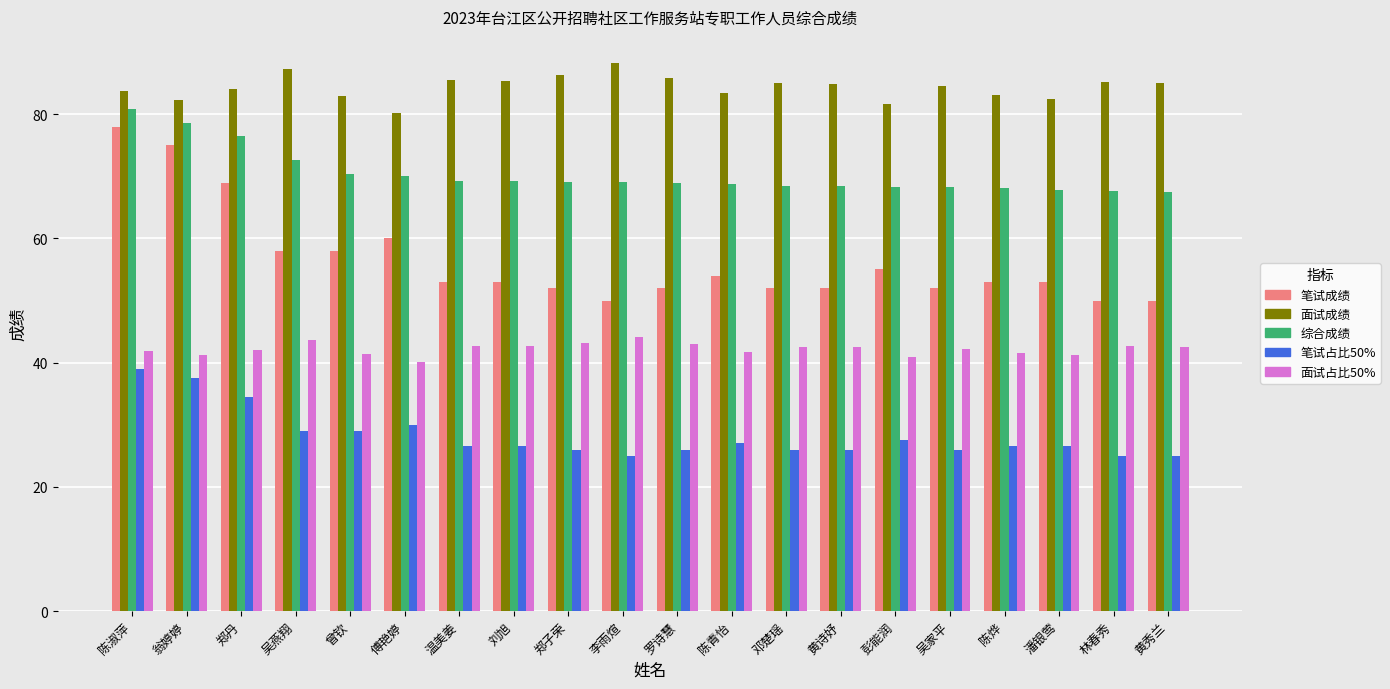

What is the smallest value displayed?

25.0